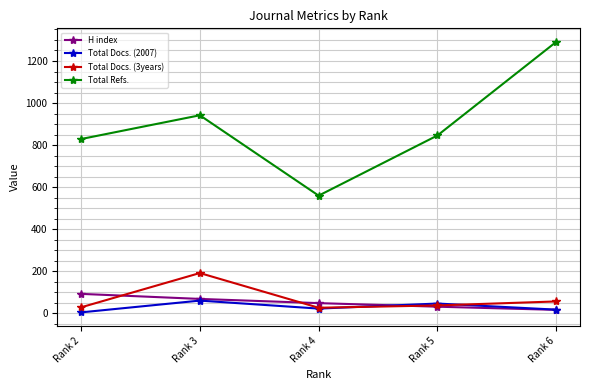

Which series has the largest total across all categories?

Total Refs.